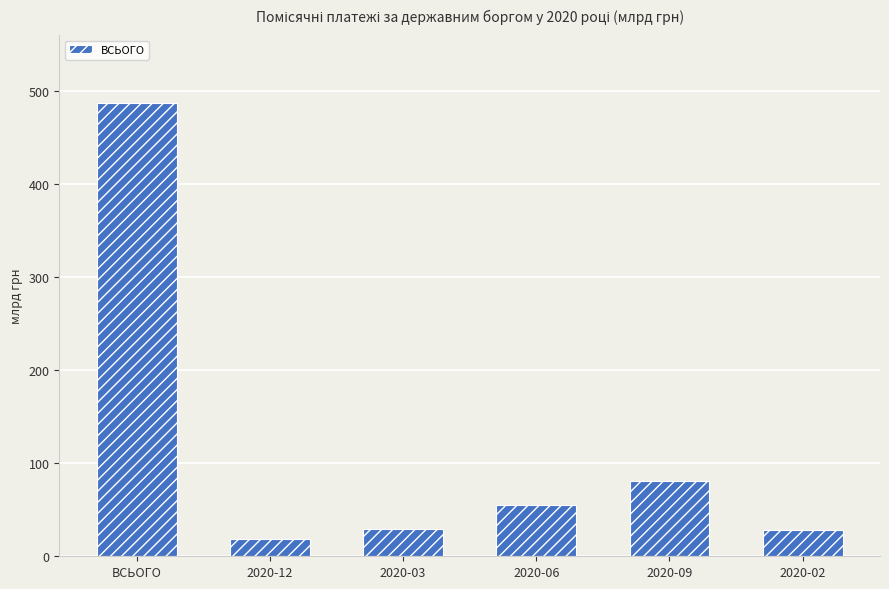

The chart shows a value of 249.8 at ВСЬОГО. True or false?

False